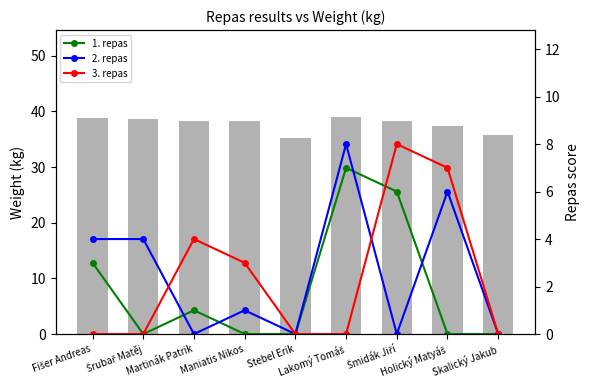

Which series has the widest spread of values?

2. repas